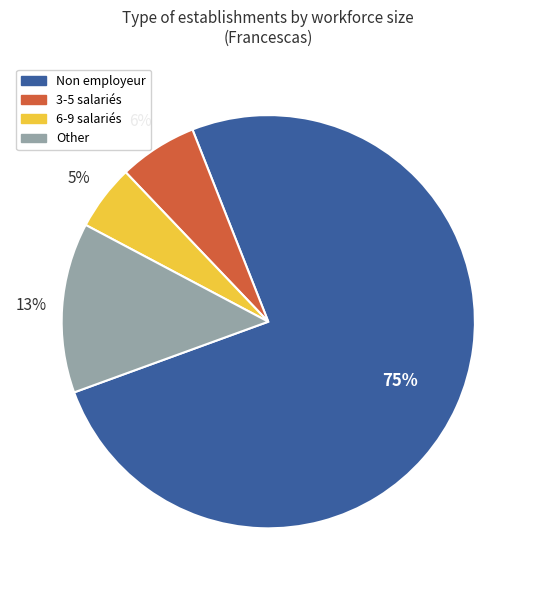

Between Other and 3-5 salariés, which is larger?

Other